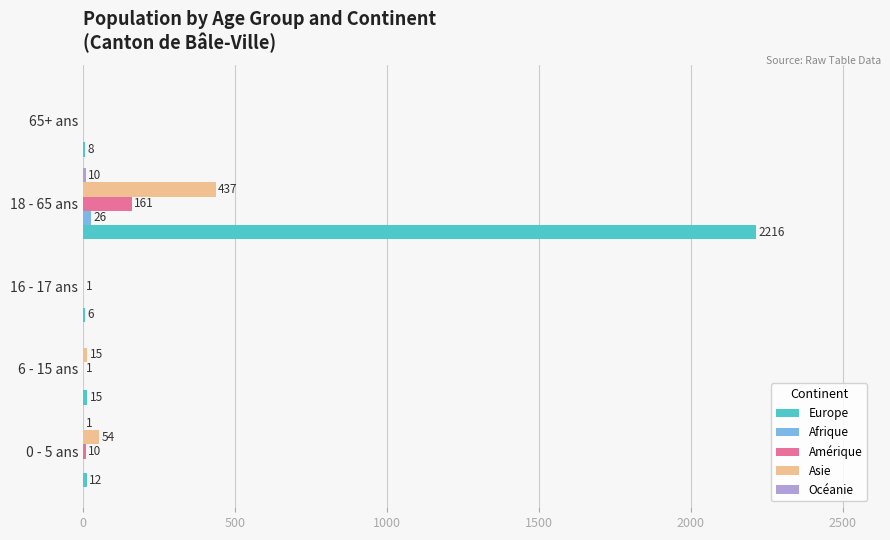

Is it true that Asie equals 570 at 18 - 65 ans?

False